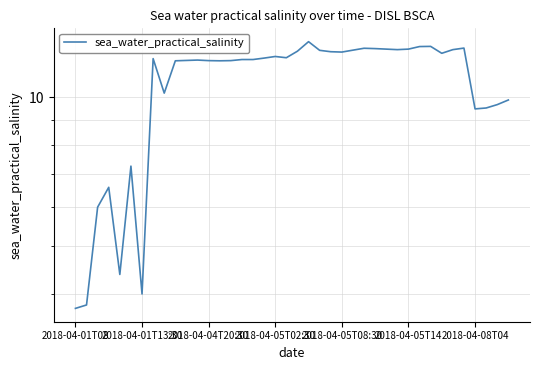

What position from the left is 2018-04-01T13:30?

7